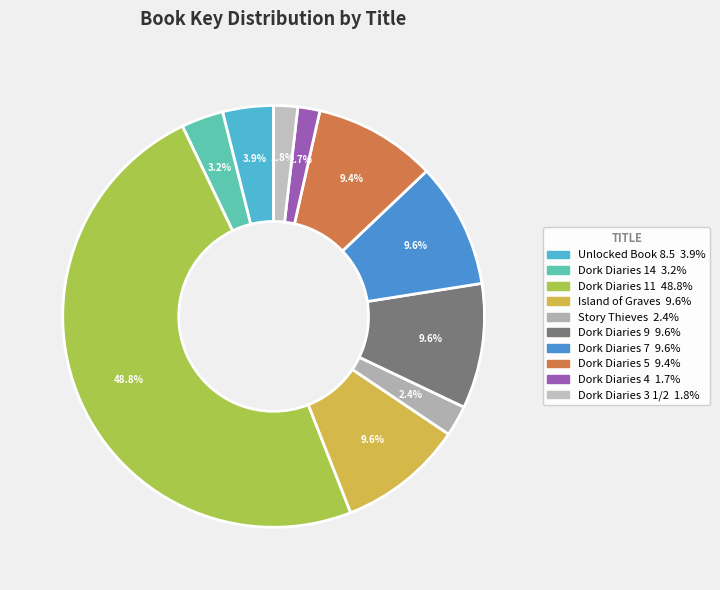

What is the largest slice in the pie chart?

Dork Diaries 11